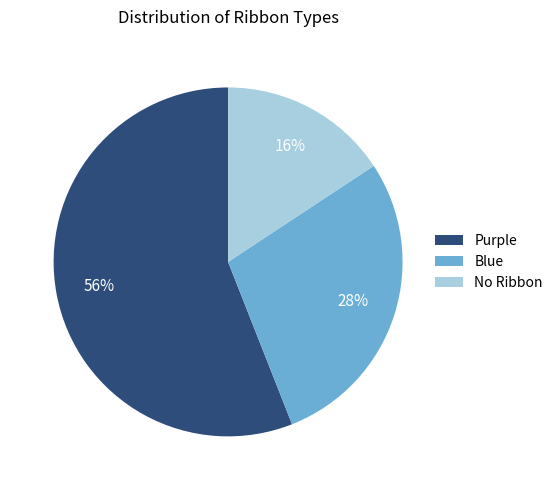

How many segments does this pie chart have?

3